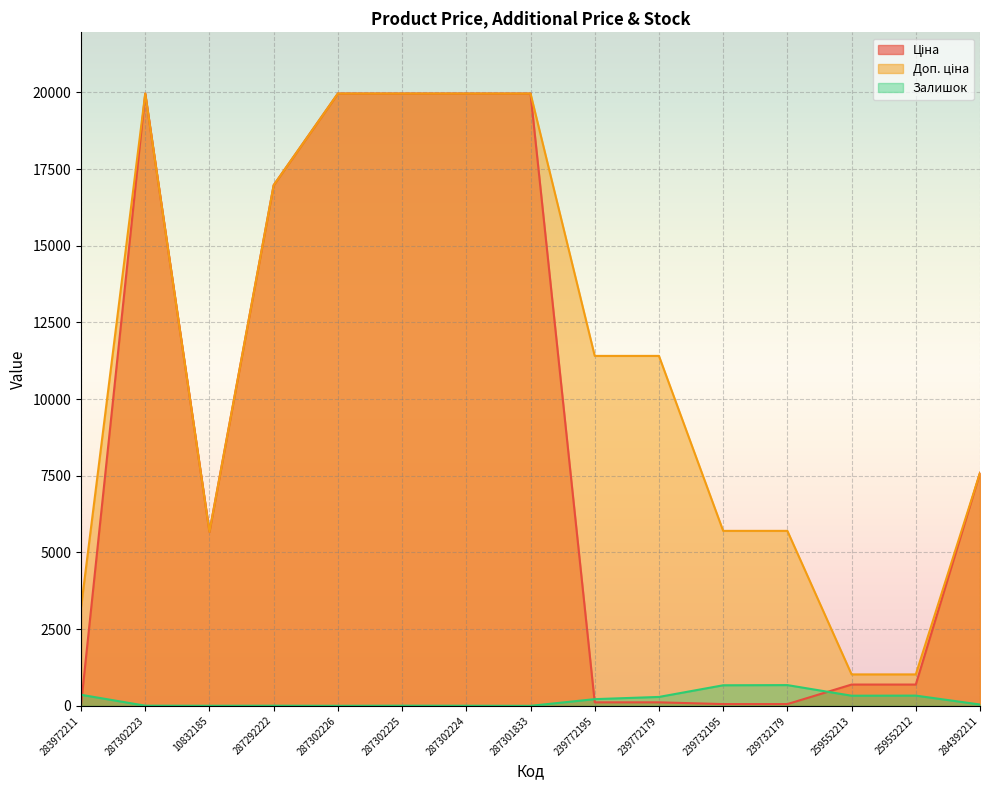

At which category does the chart reach its peak across all series?

287302223